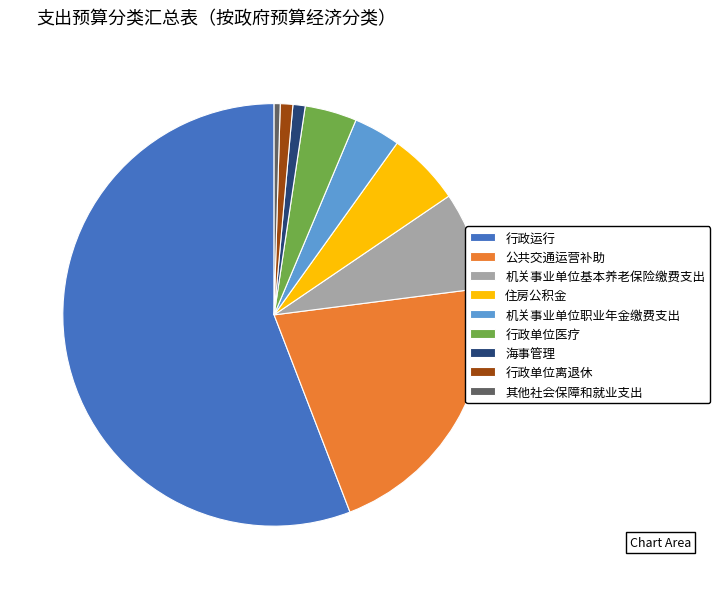

Does 行政运行 account for over 50% of the chart?

Yes